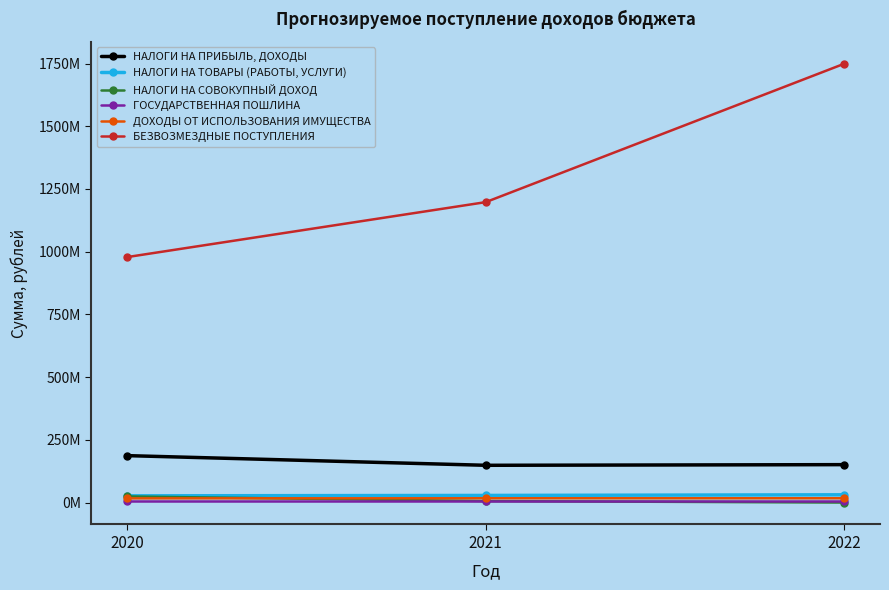

Which category has the highest value in the НАЛОГИ НА ПРИБЫЛЬ, ДОХОДЫ series?

2020